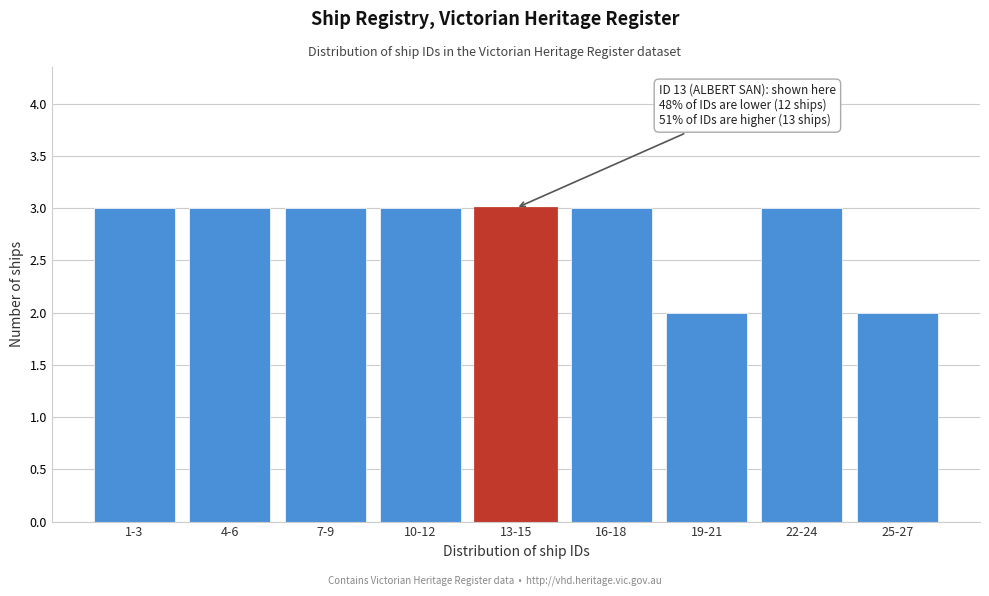

Reading left to right, what are all the values shown in this chart?

3	3	3	3	3	3	2	3	2